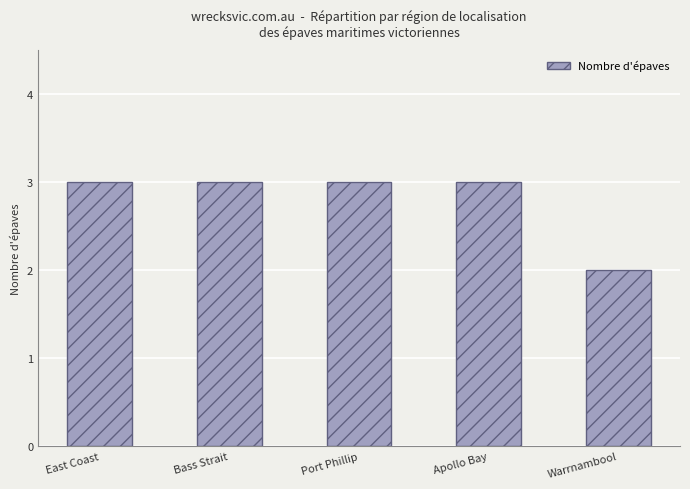

Are the bars horizontal?

No